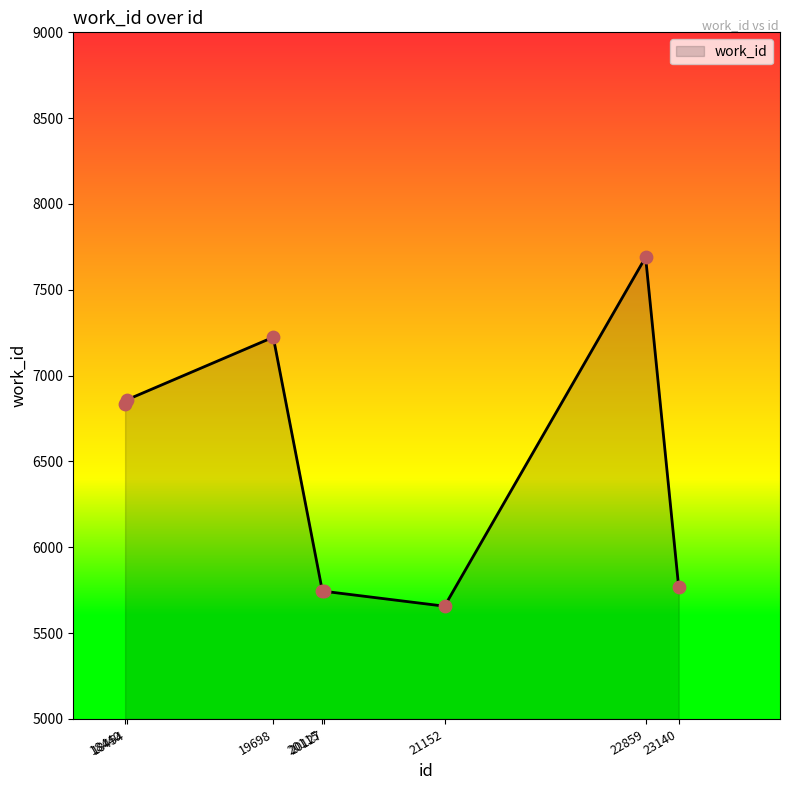

Approximately how many times larger is the value at 18454 compared to 19698?

0.9